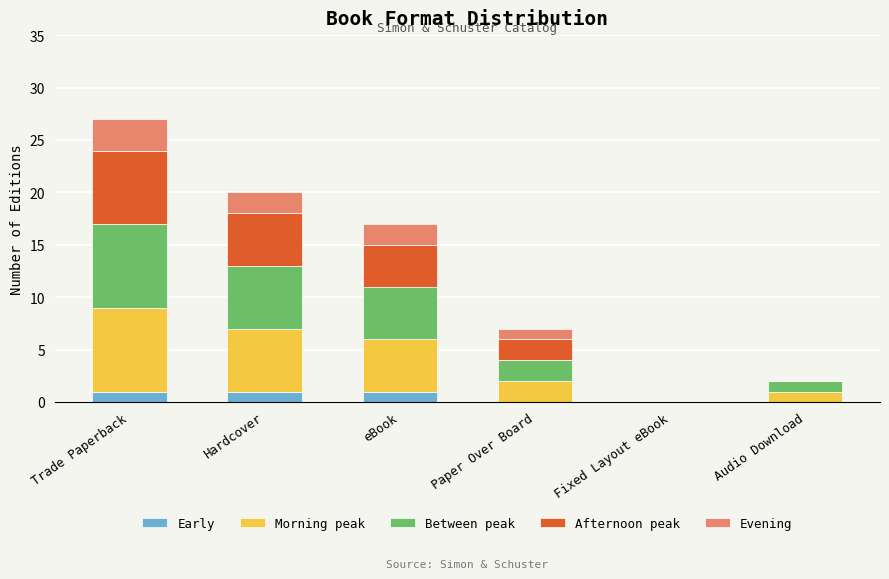

At which category is the sum across all series the highest?

Trade Paperback